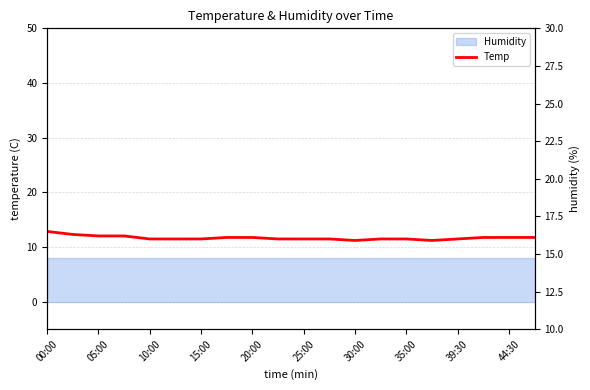

True or false: the data shows 26.1 at 15:00.

False